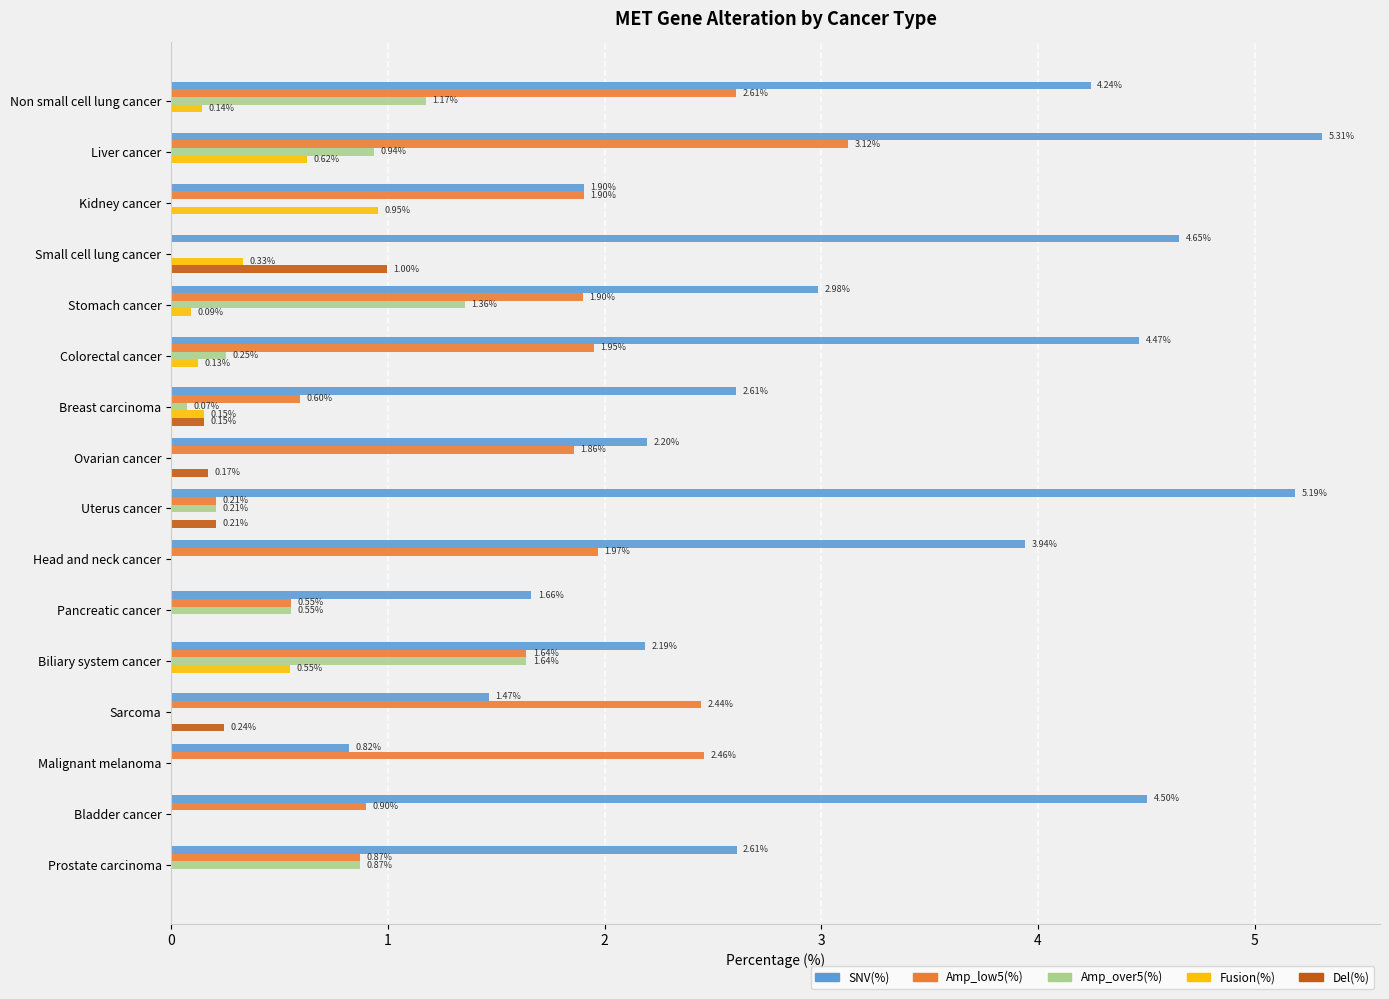

At which category is the sum across all series the highest?

Liver cancer